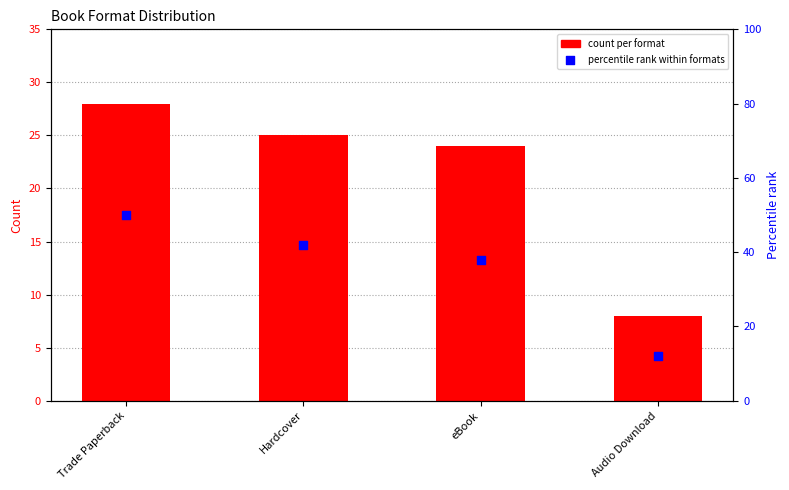

What are all the series names shown in the legend?

count per format, percentile rank within formats